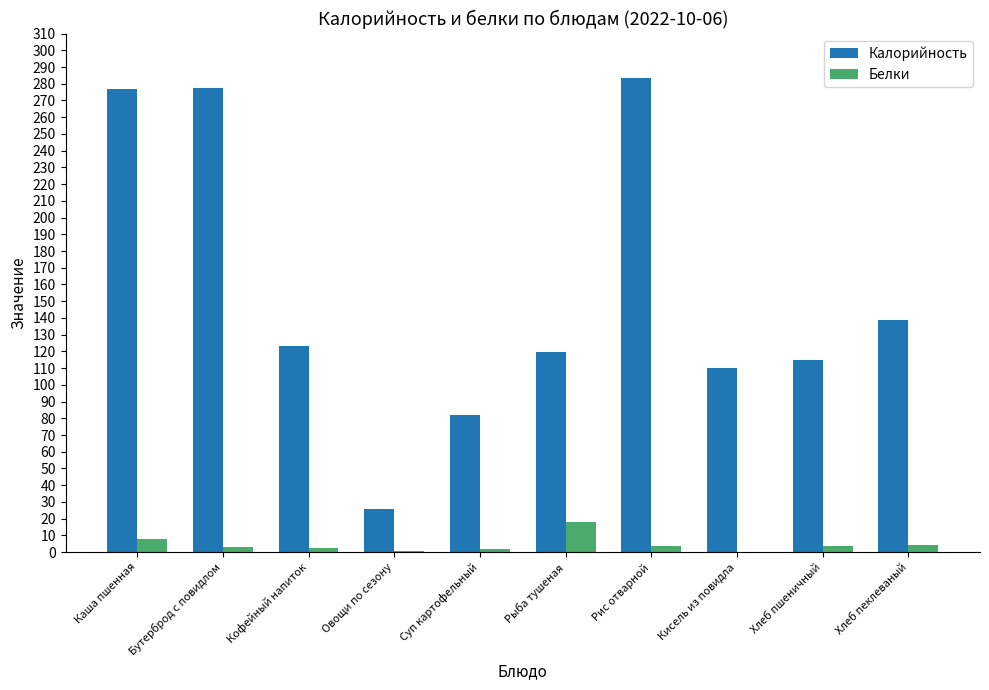

What is the maximum value shown in the chart?

283.3